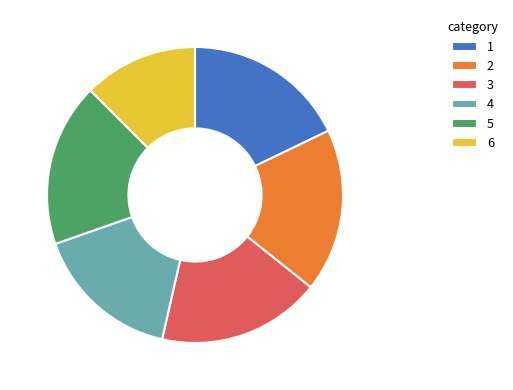

Is the sum of 2 and 6 greater than half?

No